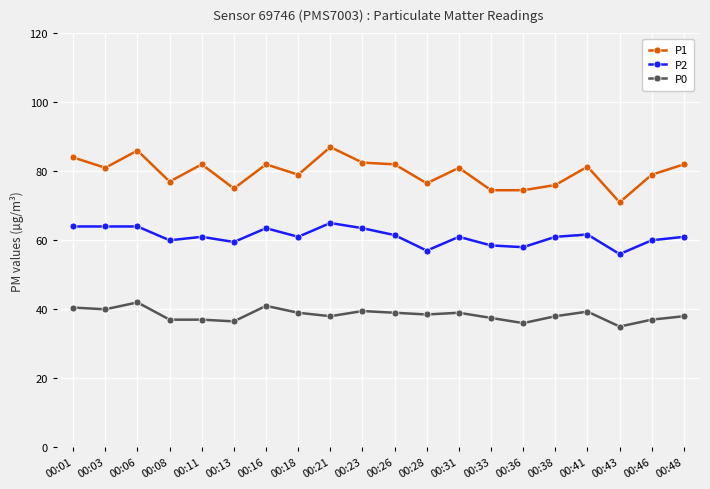

True or false: P1 has more than 0 interior local peaks.

True